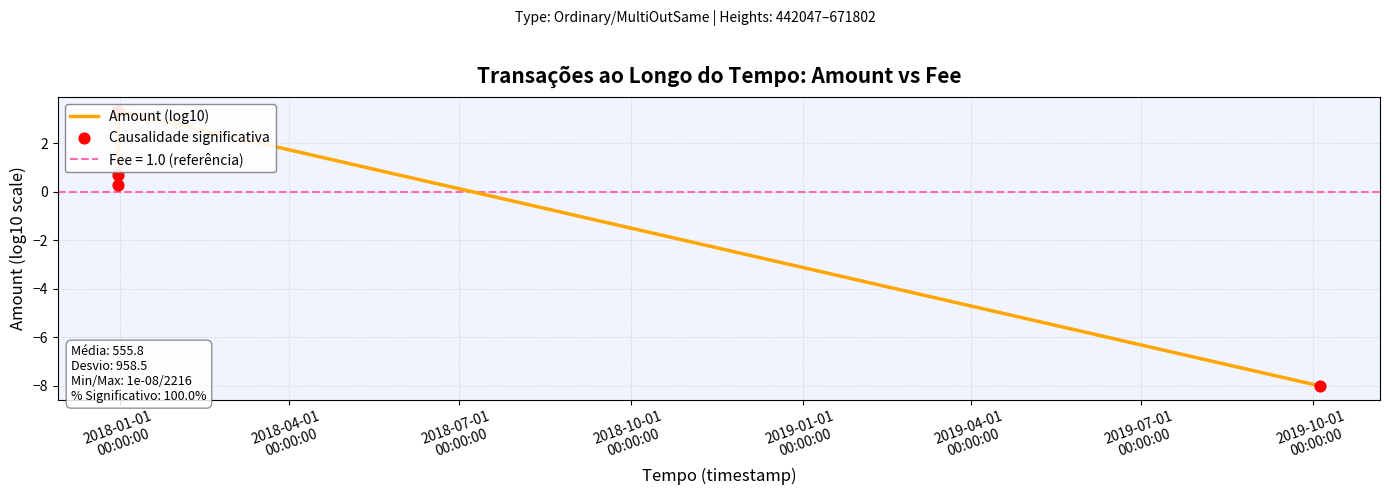

Which series reaches the minimum Y coordinate?

Amount (log10)